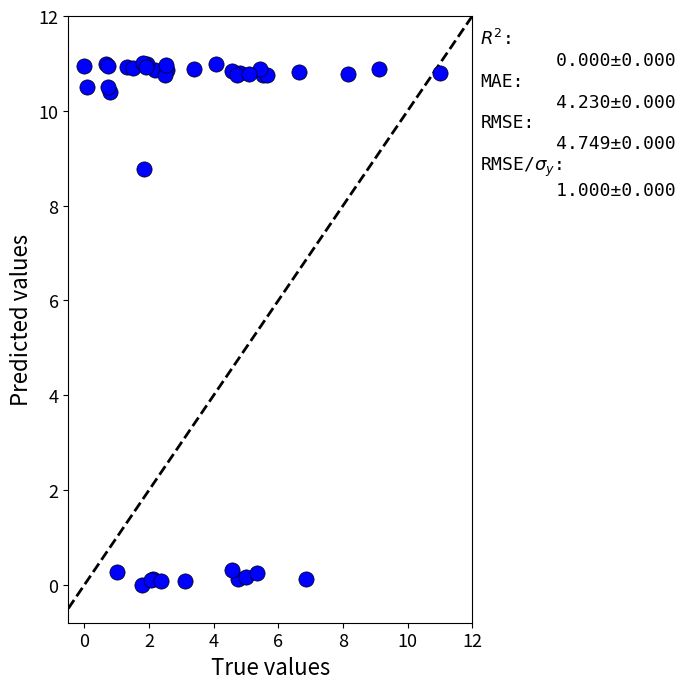

What Y value in the scatter plot is closest to 5?

8.8